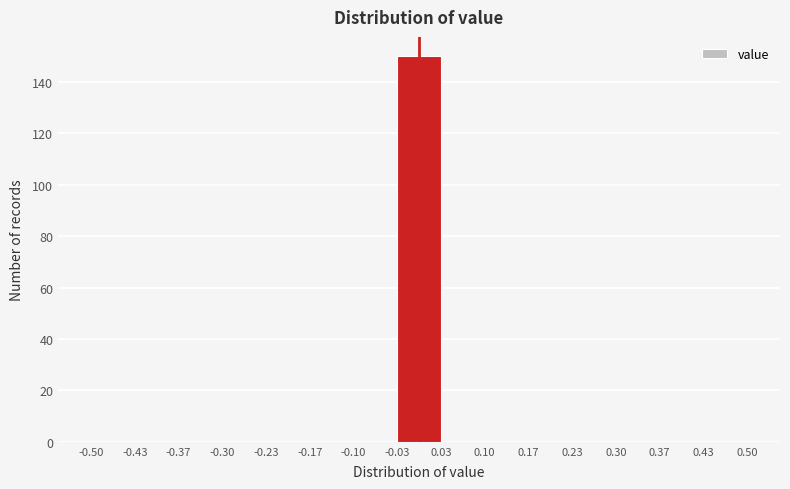

Over which range of the x-axis is the bar tallest?

-0.03 to 0.03